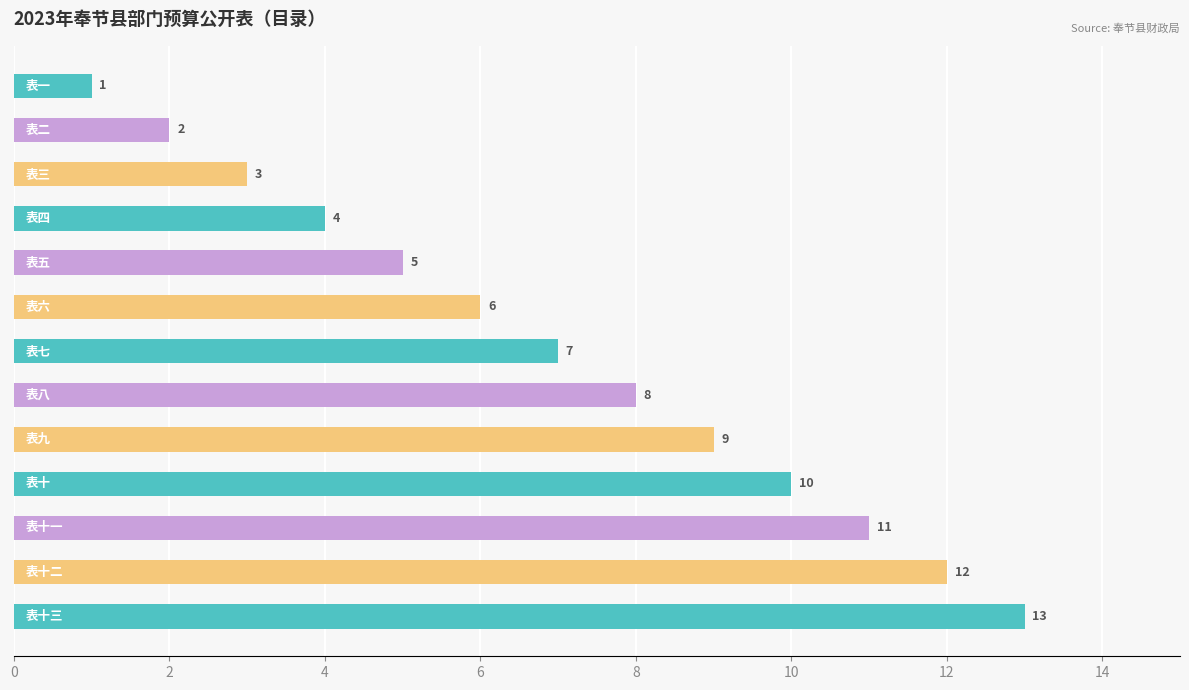

What is the value of the 6th bar from the top?

6